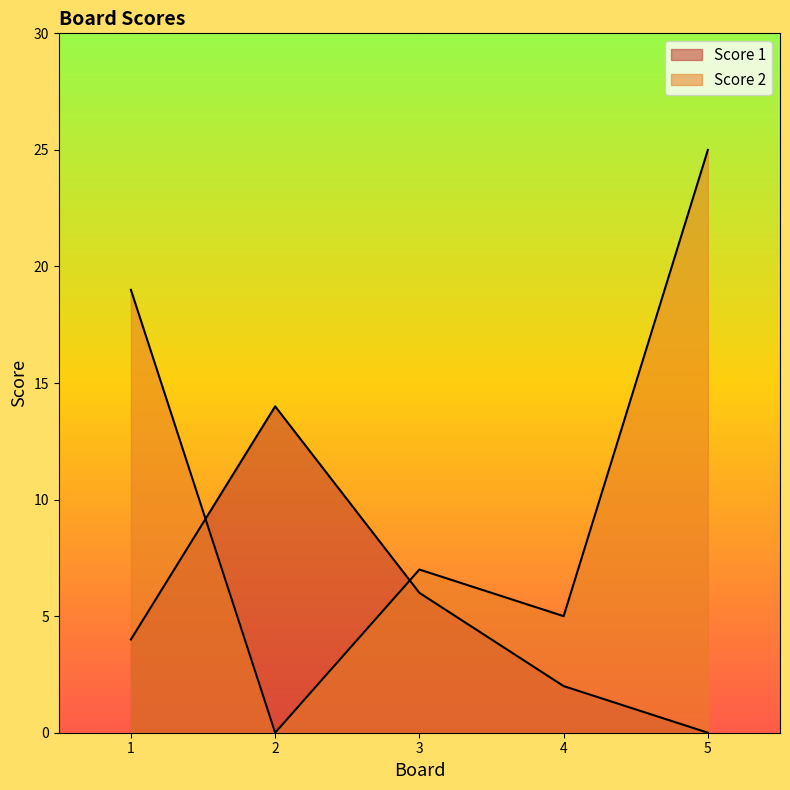

Where is Score 1 nearest to the value 7?

3